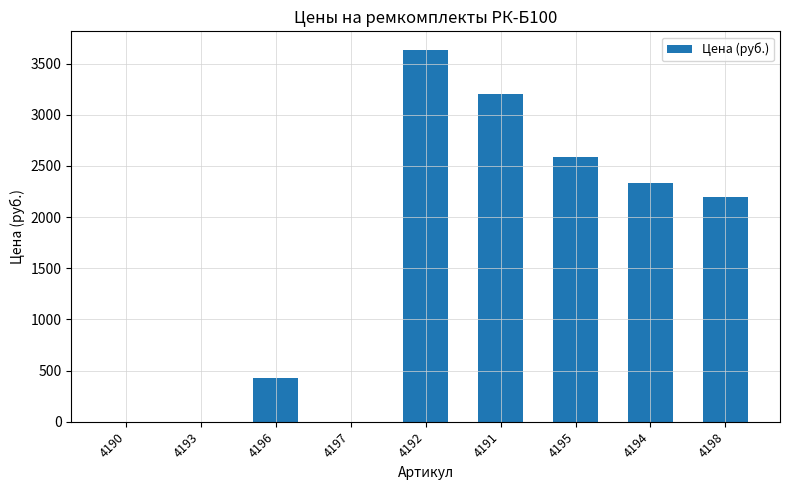

What is the change in value from 4190 to 4198?

+2199.6